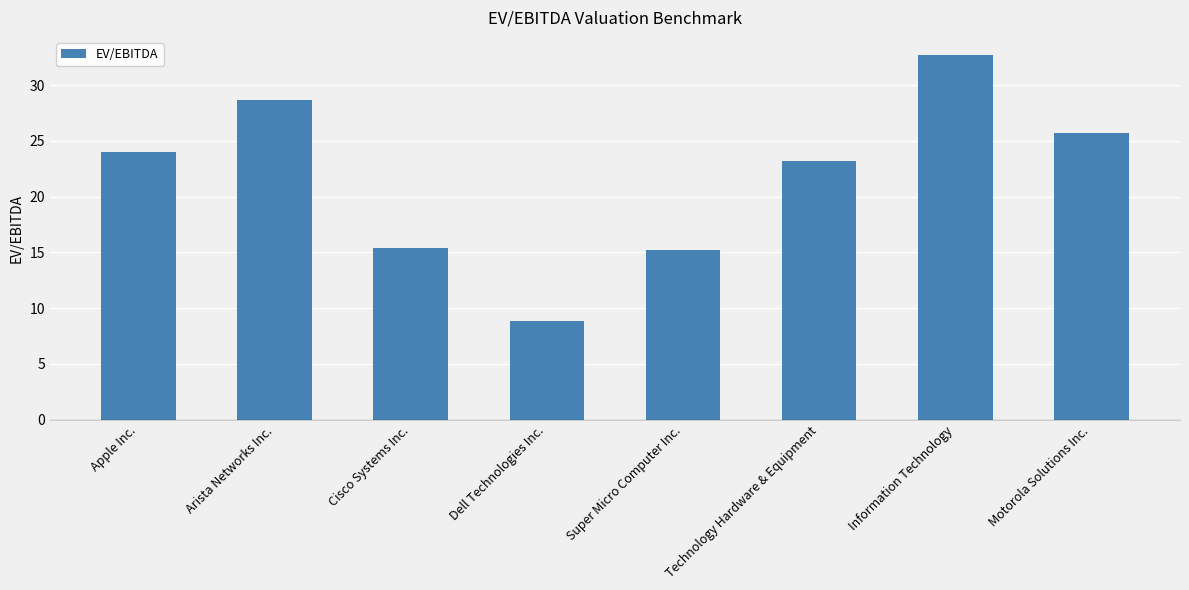

The chart shows a value of 28.7 at Arista Networks Inc.. True or false?

True